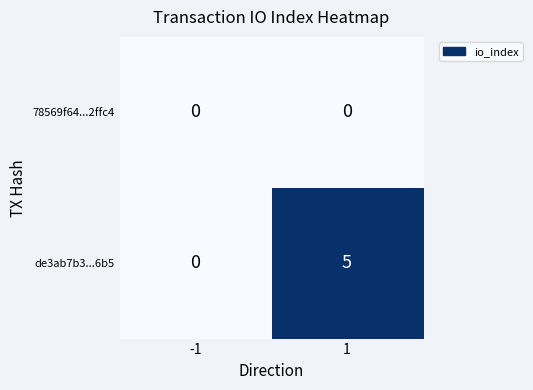

Is it true that de3ab7b3...6b5 equals 2 at -1?

False